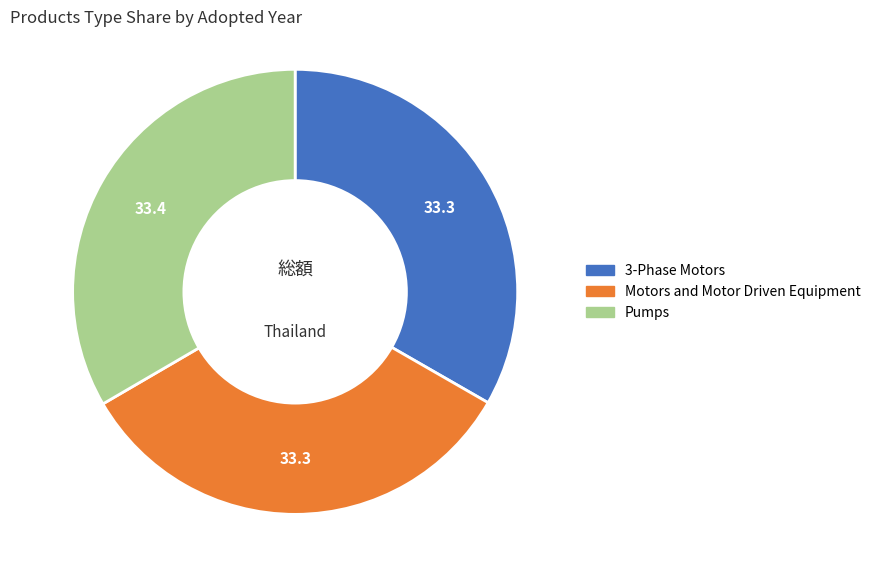

Approximately how many times larger is the value at 3-Phase Motors compared to Motors and Motor Driven Equipment?

1.0